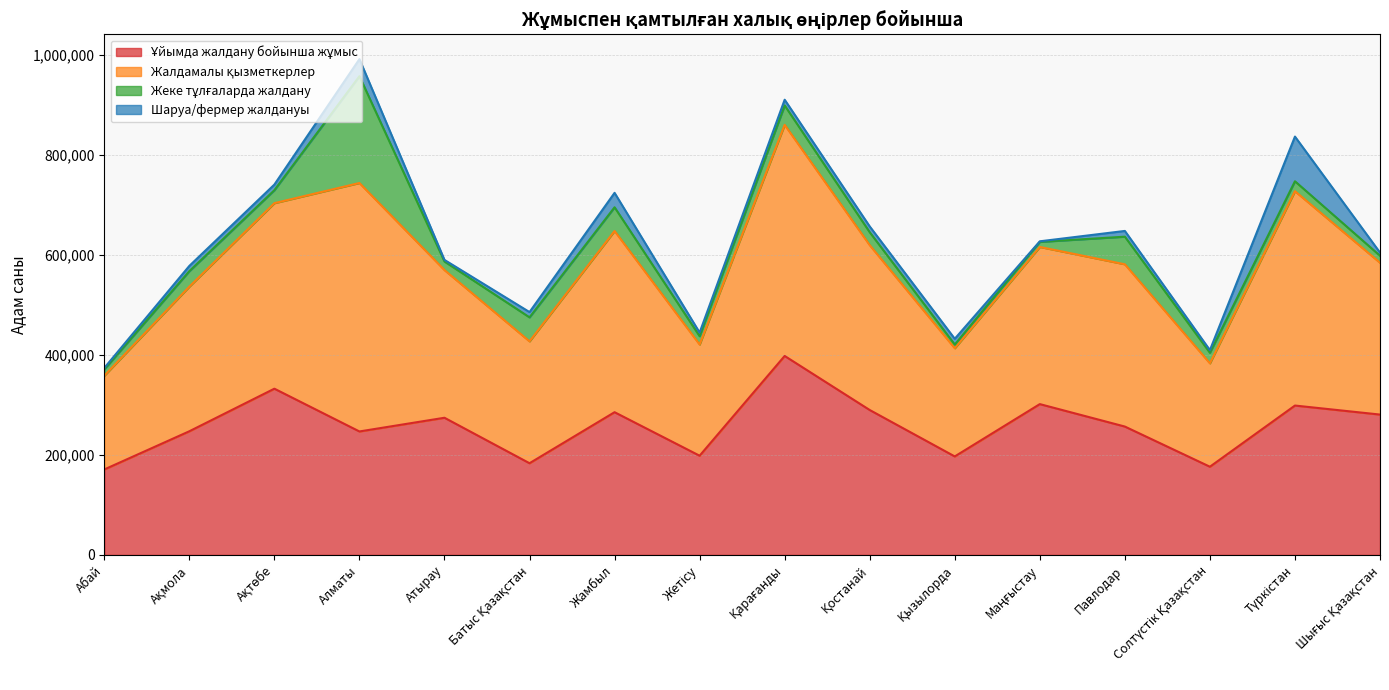

What is the total value across all series at Жамбыл?

724550